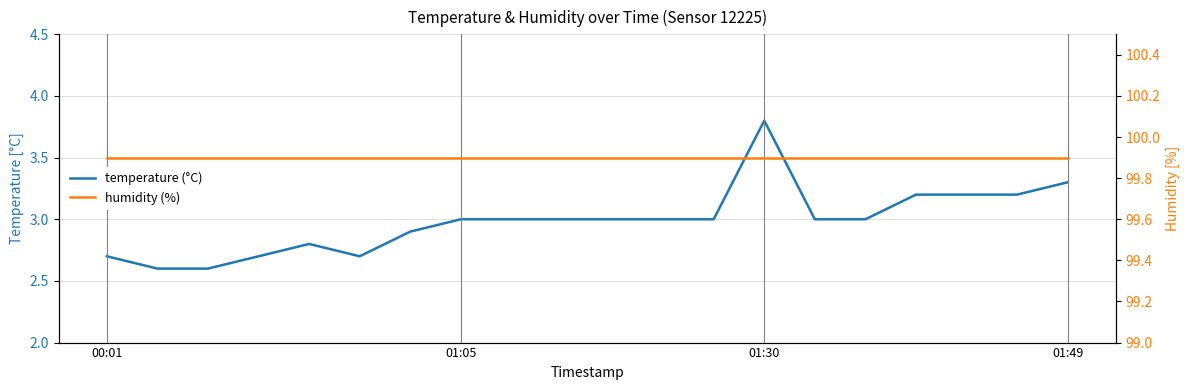

Rank the series by their maximum value, from highest to lowest.

humidity (%), temperature (°C)